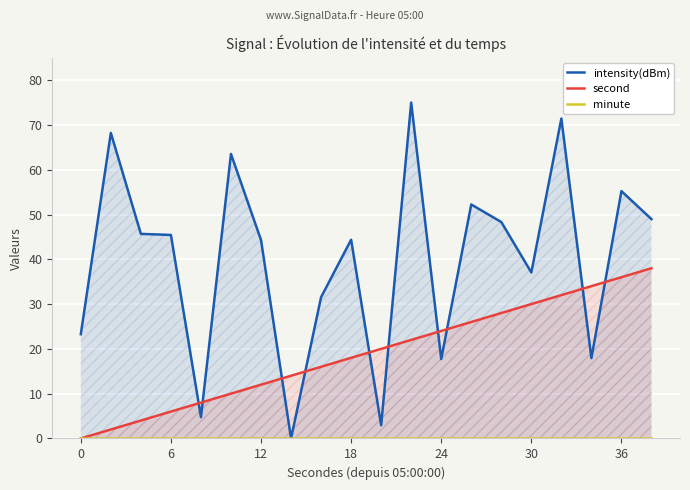

Reading left to right, transcribe all the data shown in this chart.

intensity(dBm): 23.3	68.2	45.7	45.4	4.8	63.5	44.3	0.0	31.5	44.4	3.0	75.0	17.7	52.2	48.3	37.1	71.4	17.9	55.2	49.0
second: 0.0	2.0	4.0	6.0	8.0	10.0	12.0	14.0	16.0	18.0	20.0	22.0	24.0	26.0	28.0	30.0	32.0	34.0	36.0	38.0
minute: 0.0	0.0	0.0	0.0	0.0	0.0	0.0	0.0	0.0	0.0	0.0	0.0	0.0	0.0	0.0	0.0	0.0	0.0	0.0	0.0